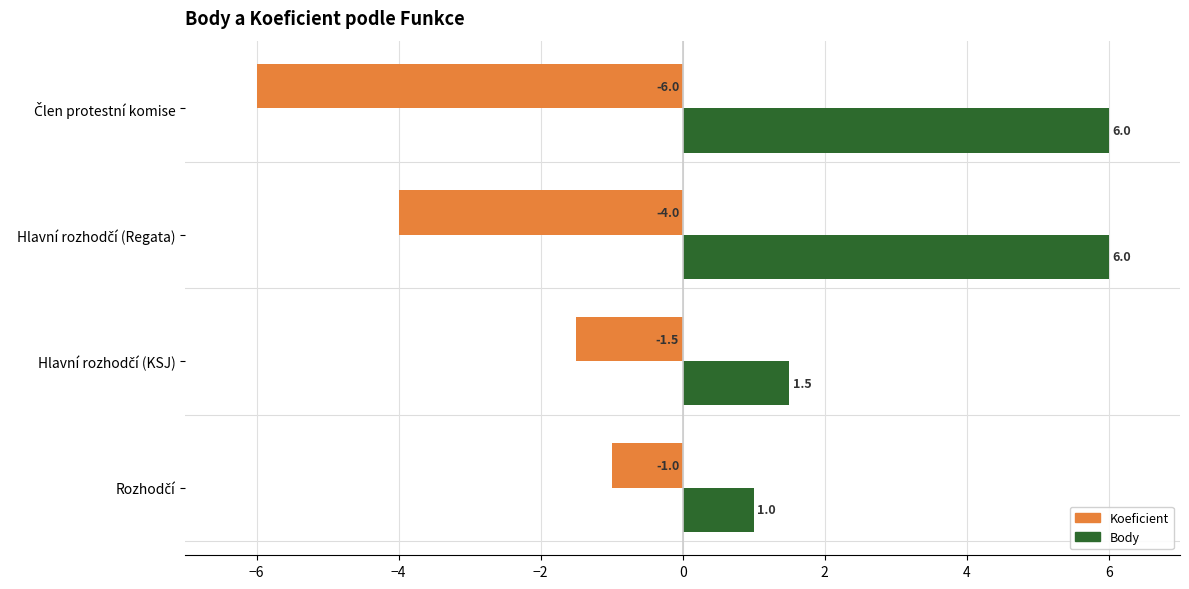

What is the smallest value displayed?

-6.0